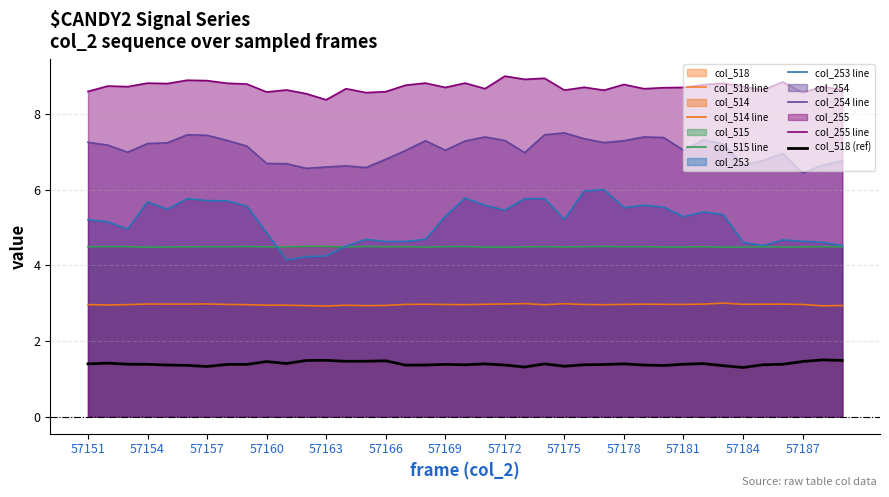

At which label is col_254 closest to 6?

57187